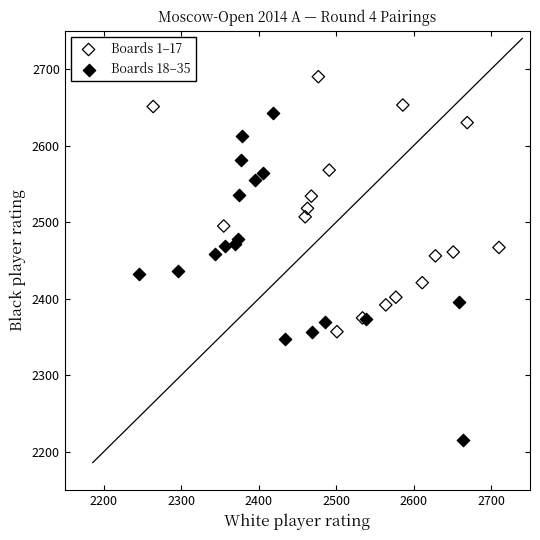

Which series contains the lowest Y value?

Boards 18–35